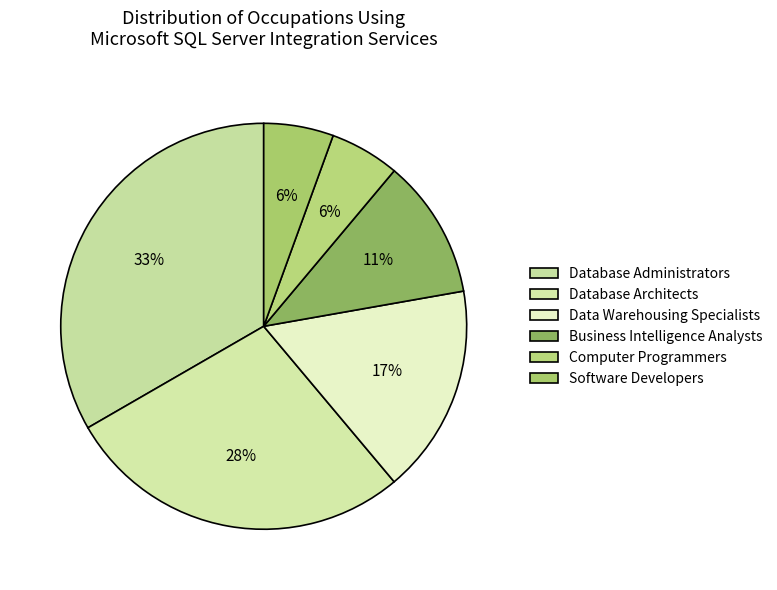

Is it true that Database Architects is 28% of the pie?

True